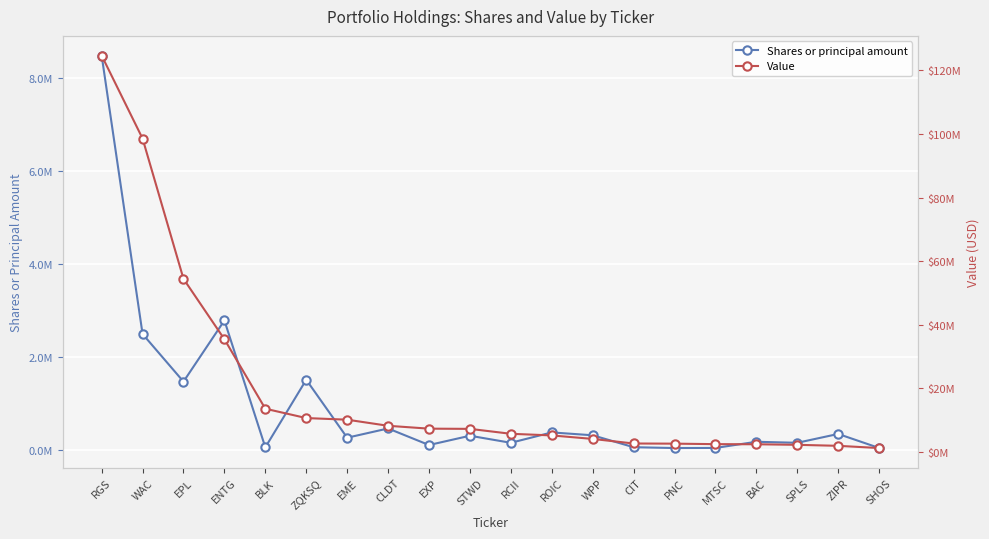

True or false: Shares or principal amount and Value cross at least once.

False